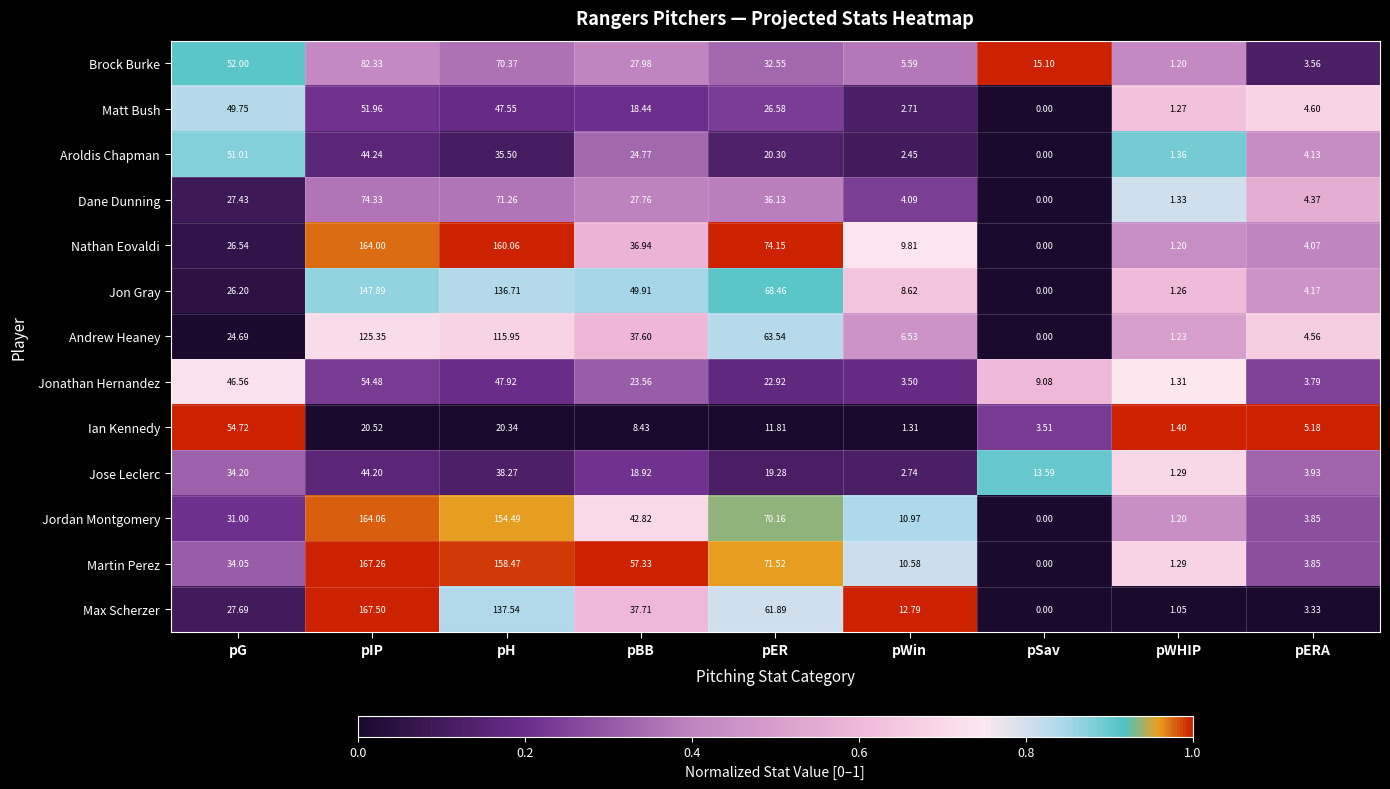

Between pH and pER, which series saw the biggest shift?

Martin Perez